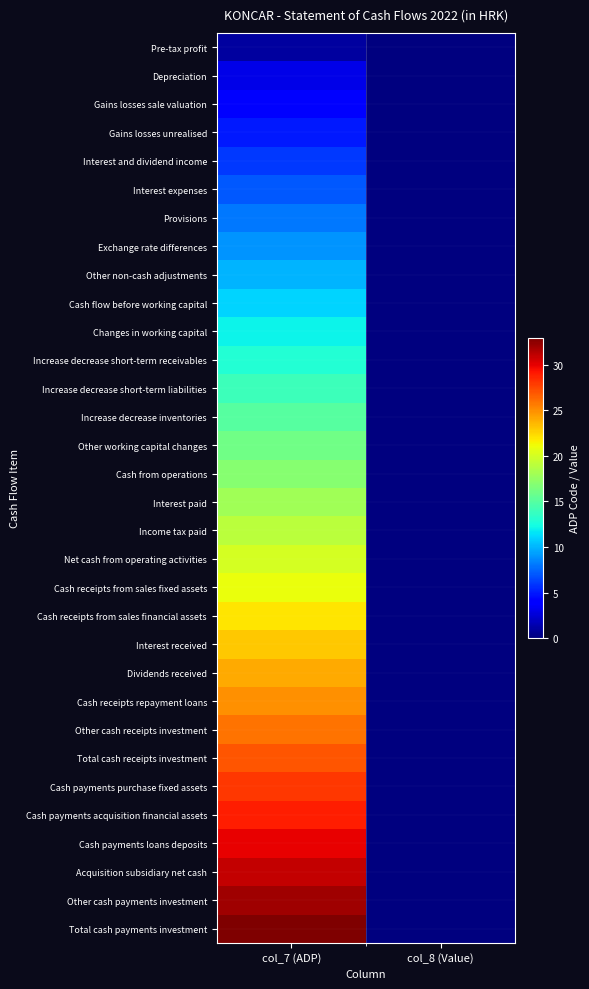

At which category is the sum across all series the highest?

col_7 (ADP)